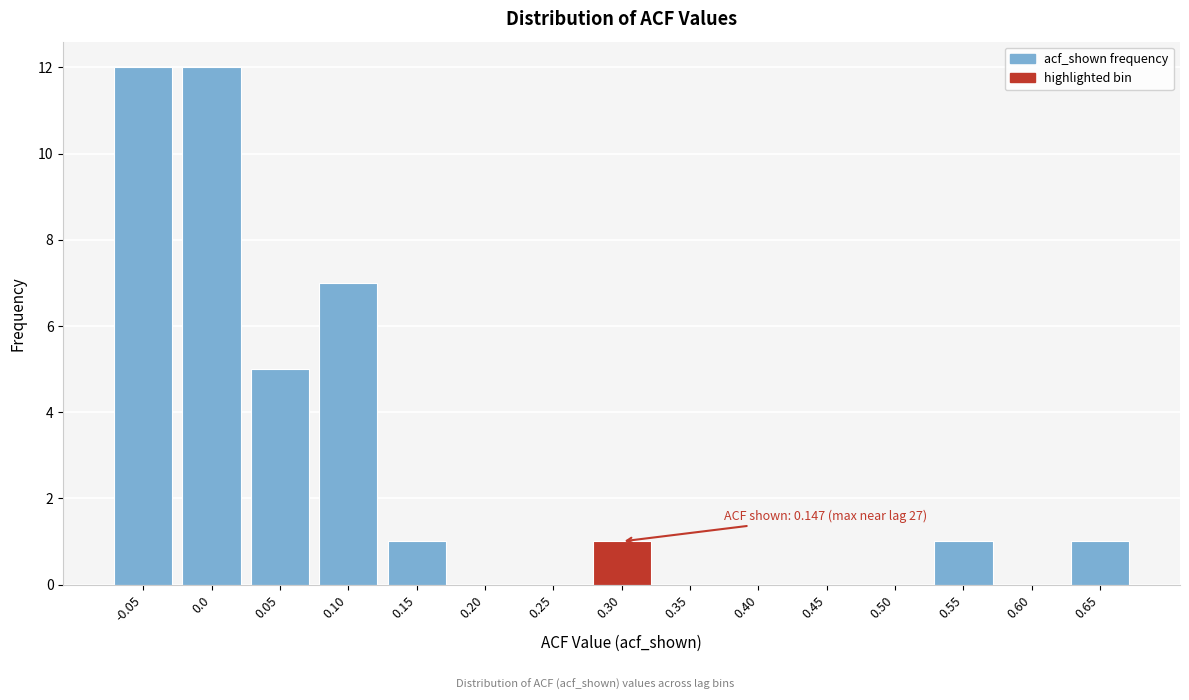

Reading right to left, transcribe all the data shown in this chart.

0.65=1	0.60=0	0.55=1	0.50=0	0.45=0	0.40=0	0.35=0	0.30=1	0.25=0	0.20=0	0.15=1	0.10=7	0.05=5	0.0=12	-0.05=12